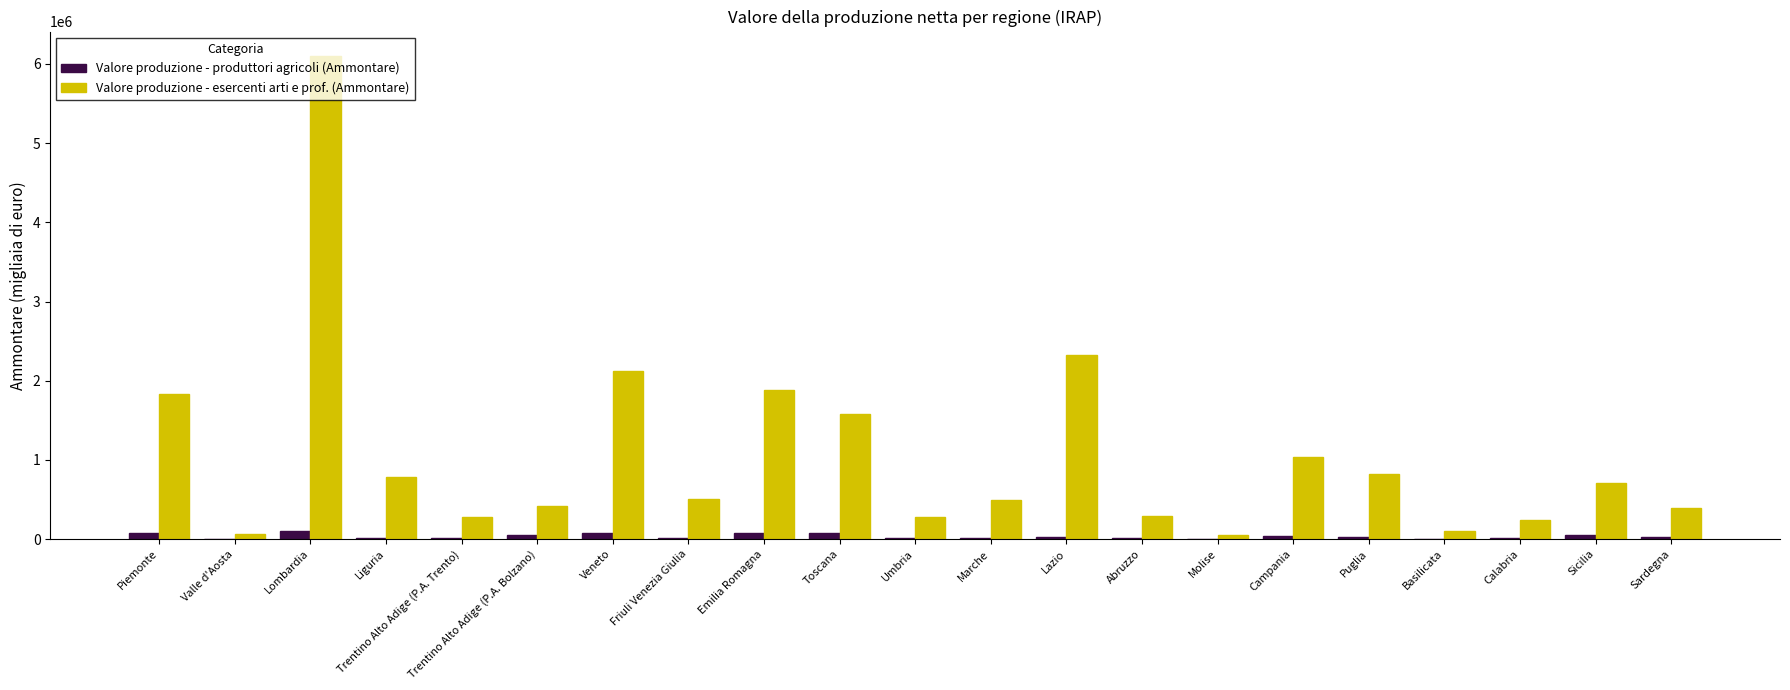

What are all the series names shown in the legend?

Valore produzione - produttori agricoli (Ammontare), Valore produzione - esercenti arti e prof. (Ammontare)